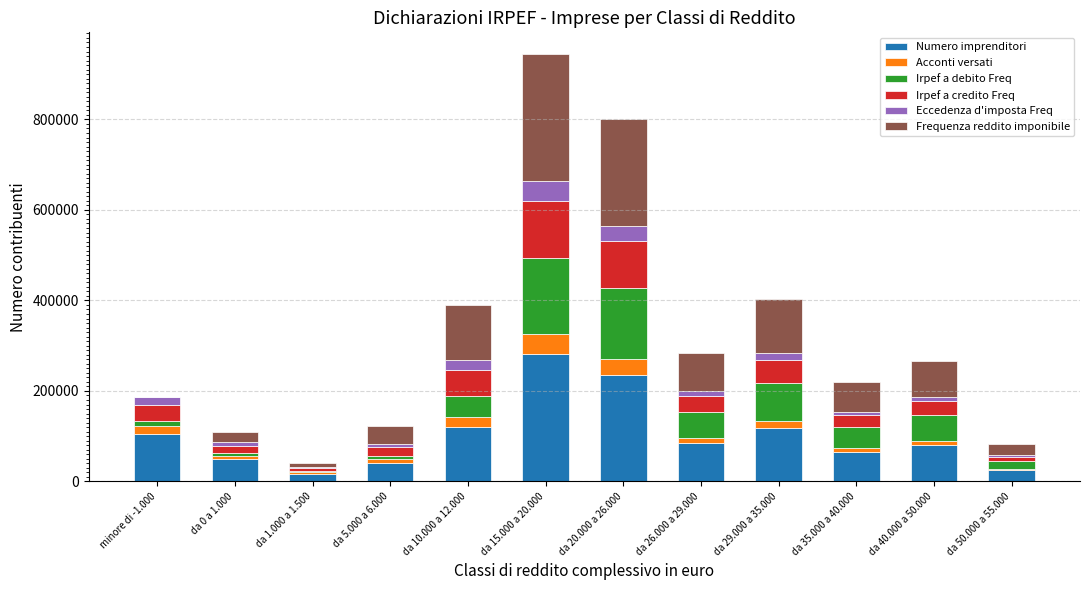

What is the sum of all Numero imprenditori values?

1225013